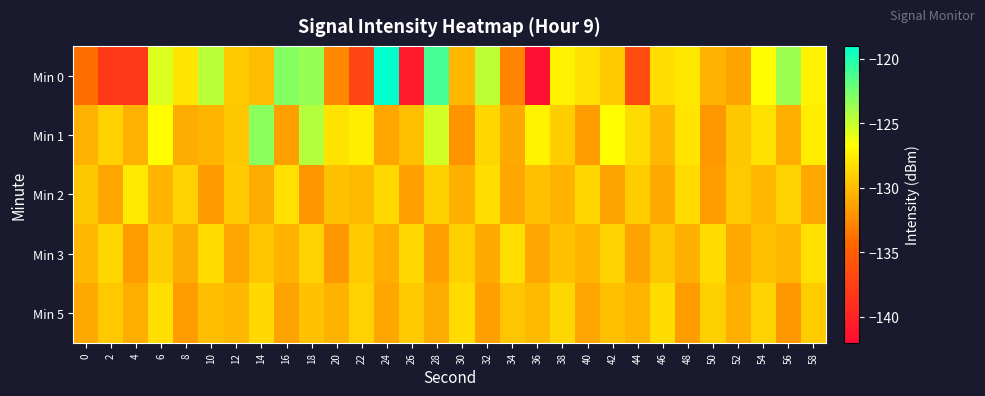

Which series changed the most between 14 and 54?

Min 1